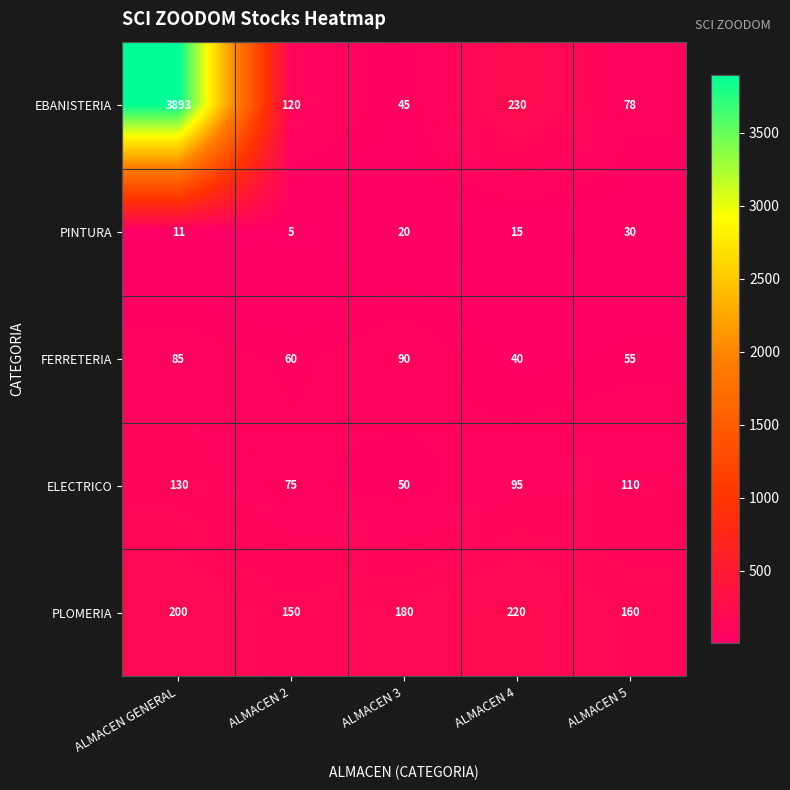

List the series in order of their peak value, lowest first.

PINTURA, FERRETERIA, ELECTRICO, PLOMERIA, EBANISTERIA